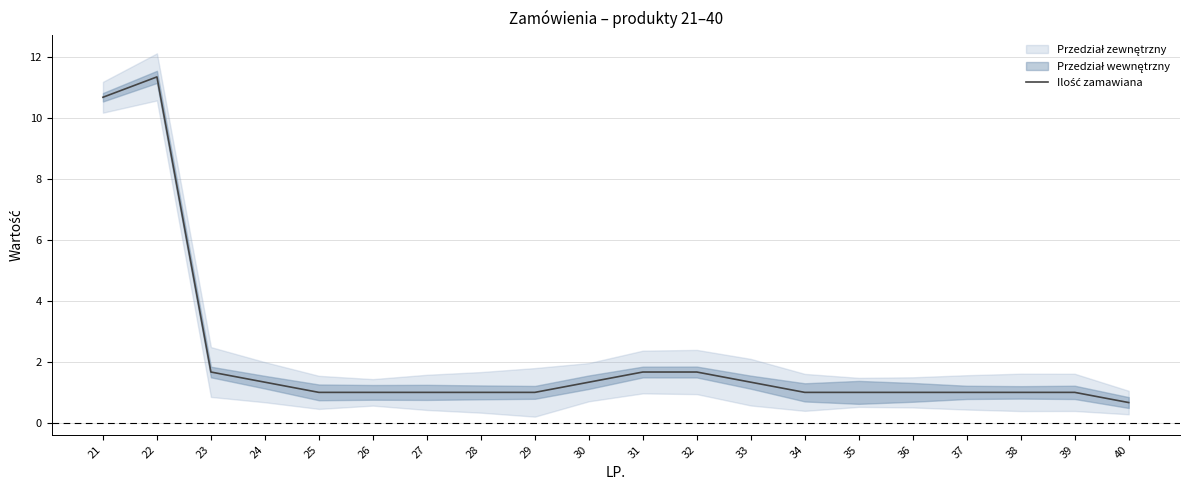

Reading right to left, list all the values displayed in this chart.

40=0.7	39=1.0	38=1.0	37=1.0	36=1.0	35=1.0	34=1.0	33=1.3	32=1.7	31=1.7	30=1.3	29=1.0	28=1.0	27=1.0	26=1.0	25=1.0	24=1.3	23=1.7	22=11.3	21=10.7